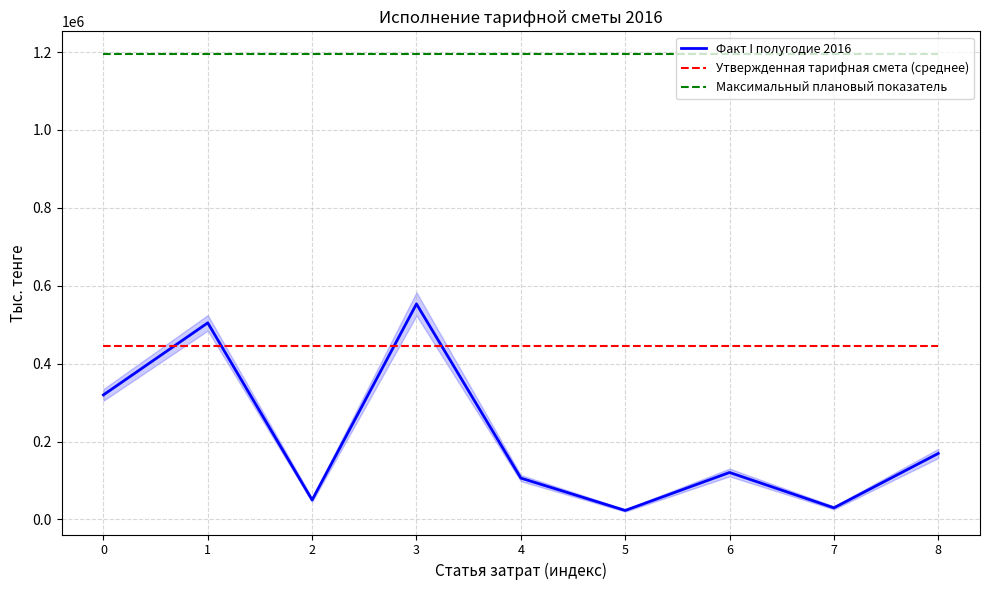

How many lines are shown in the chart?

1